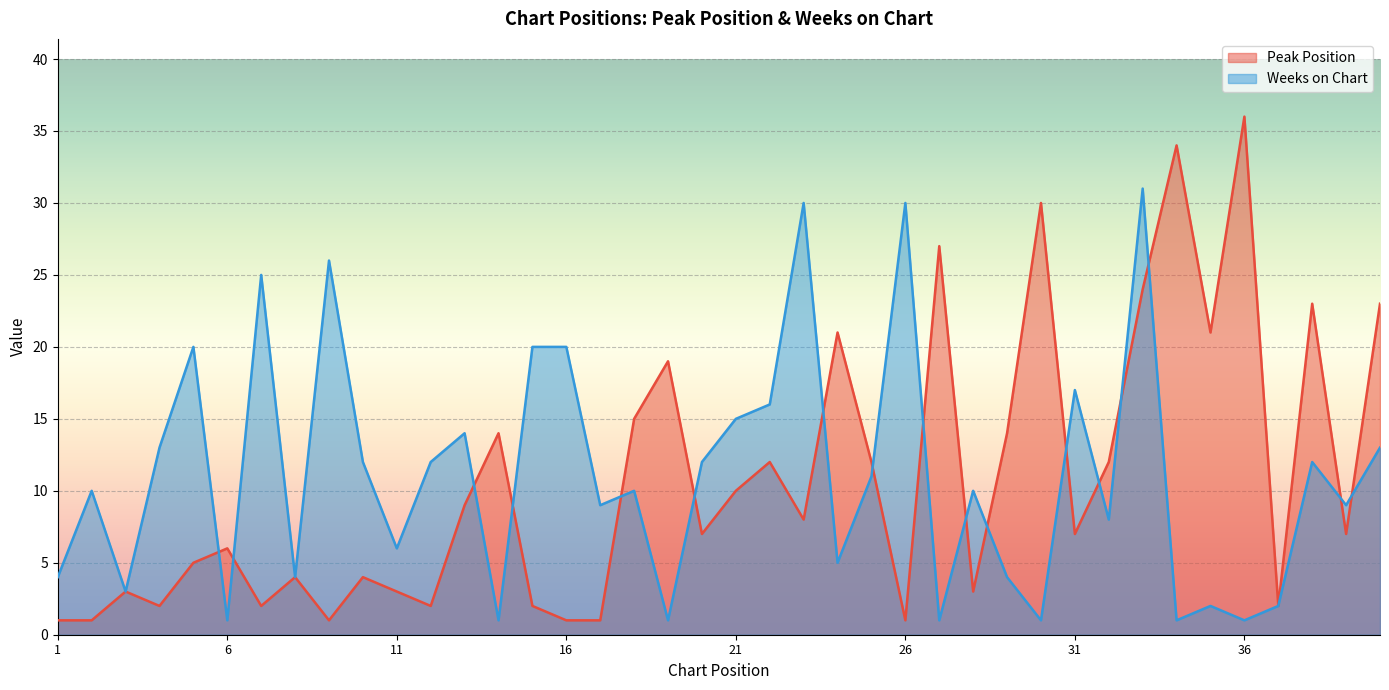

At which category does Peak Position reach its first local peak?

3